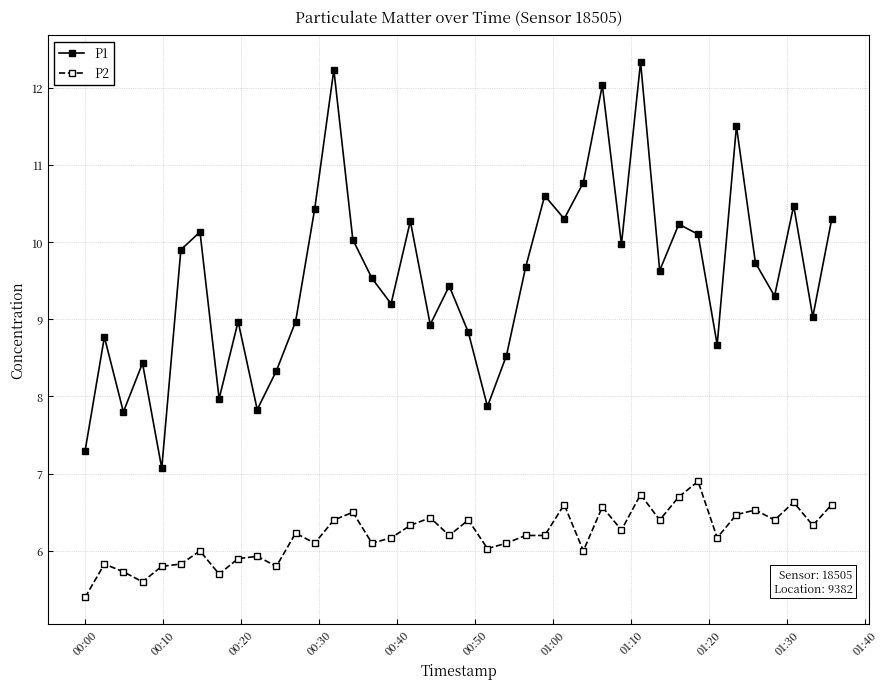

What are all the series names shown in the legend?

P1, P2